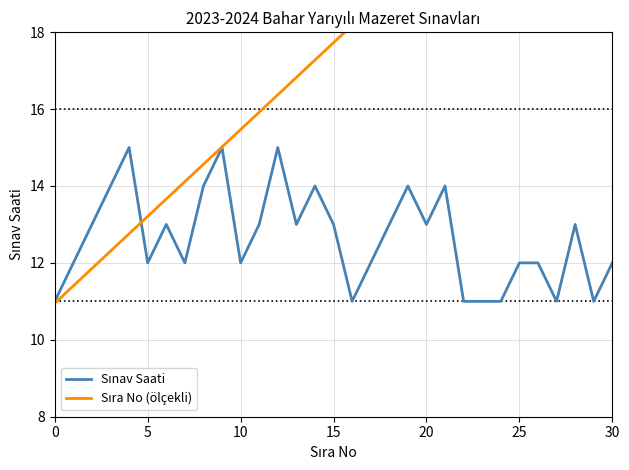

What is the average value of the Sınav Saati series?

12.6